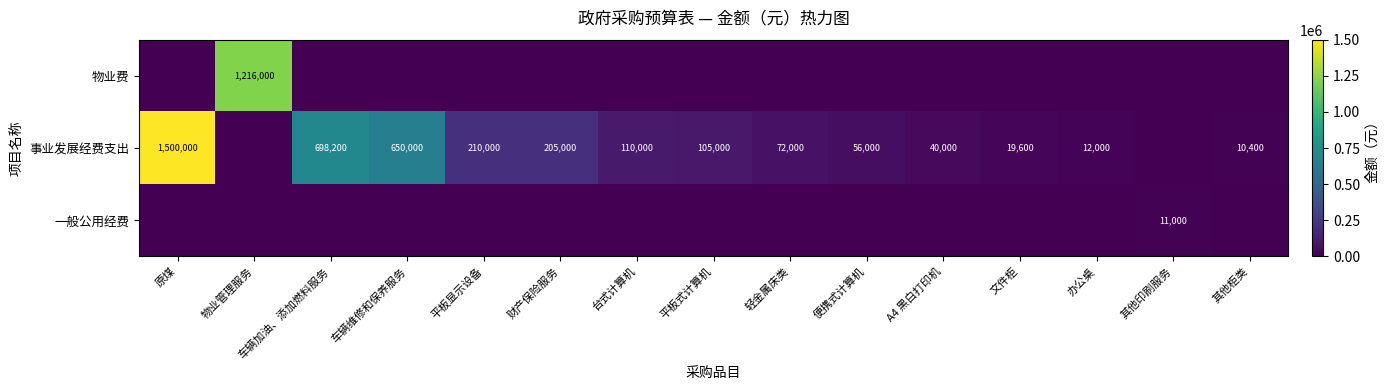

Is it true that 物业费 equals 458933 at 物业管理服务?

False